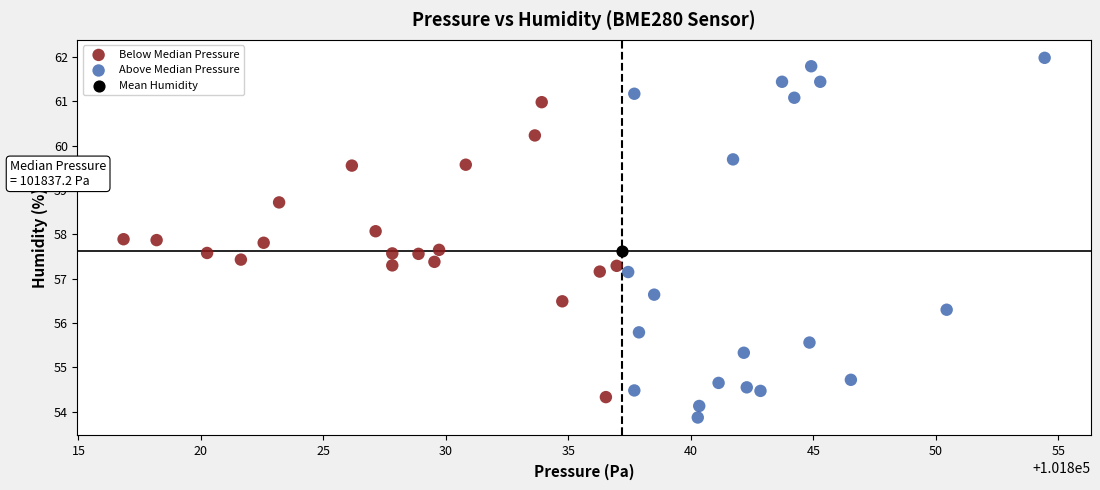

What are all the series names shown in the legend?

Below Median Pressure, Above Median Pressure, Mean Humidity